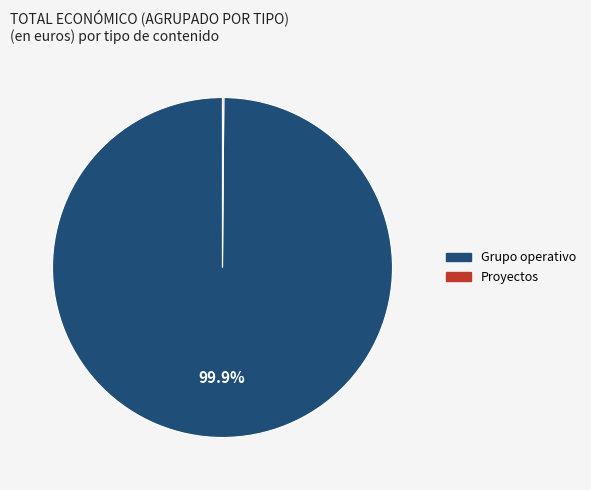

How much of the chart is everything except Grupo operativo?

0.1%